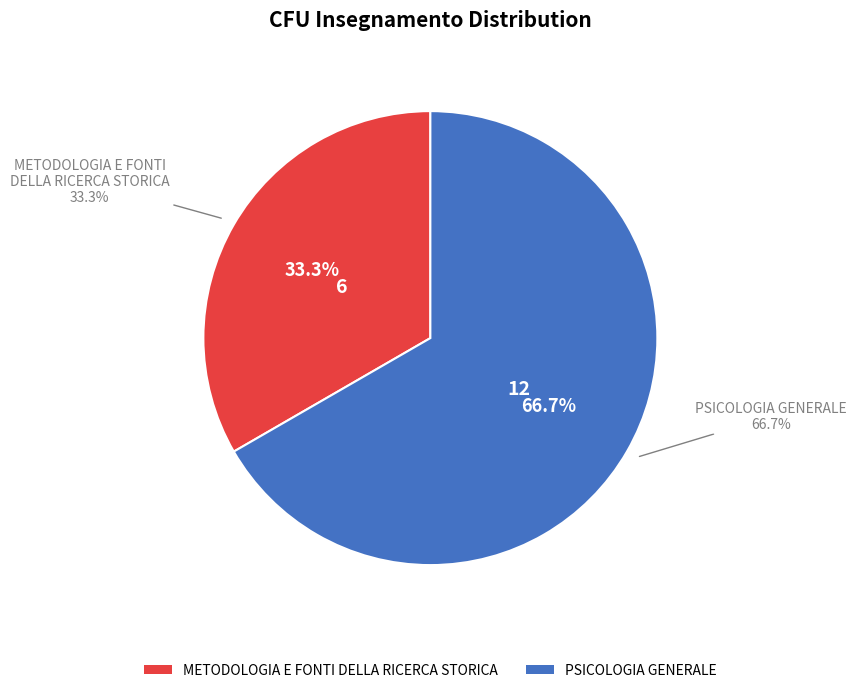

To the nearest percent, what is the difference between the METODOLOGIA E FONTI DELLA RICERCA STORICA and PSICOLOGIA GENERALE slice percentages?

33%